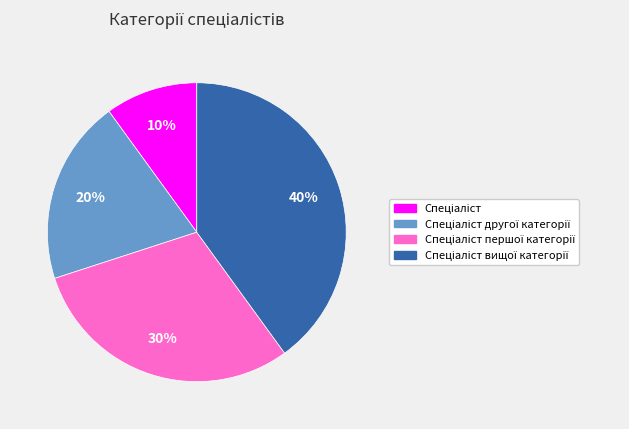

To the nearest percent, what is the difference between the largest and smallest slice percentages?

30%